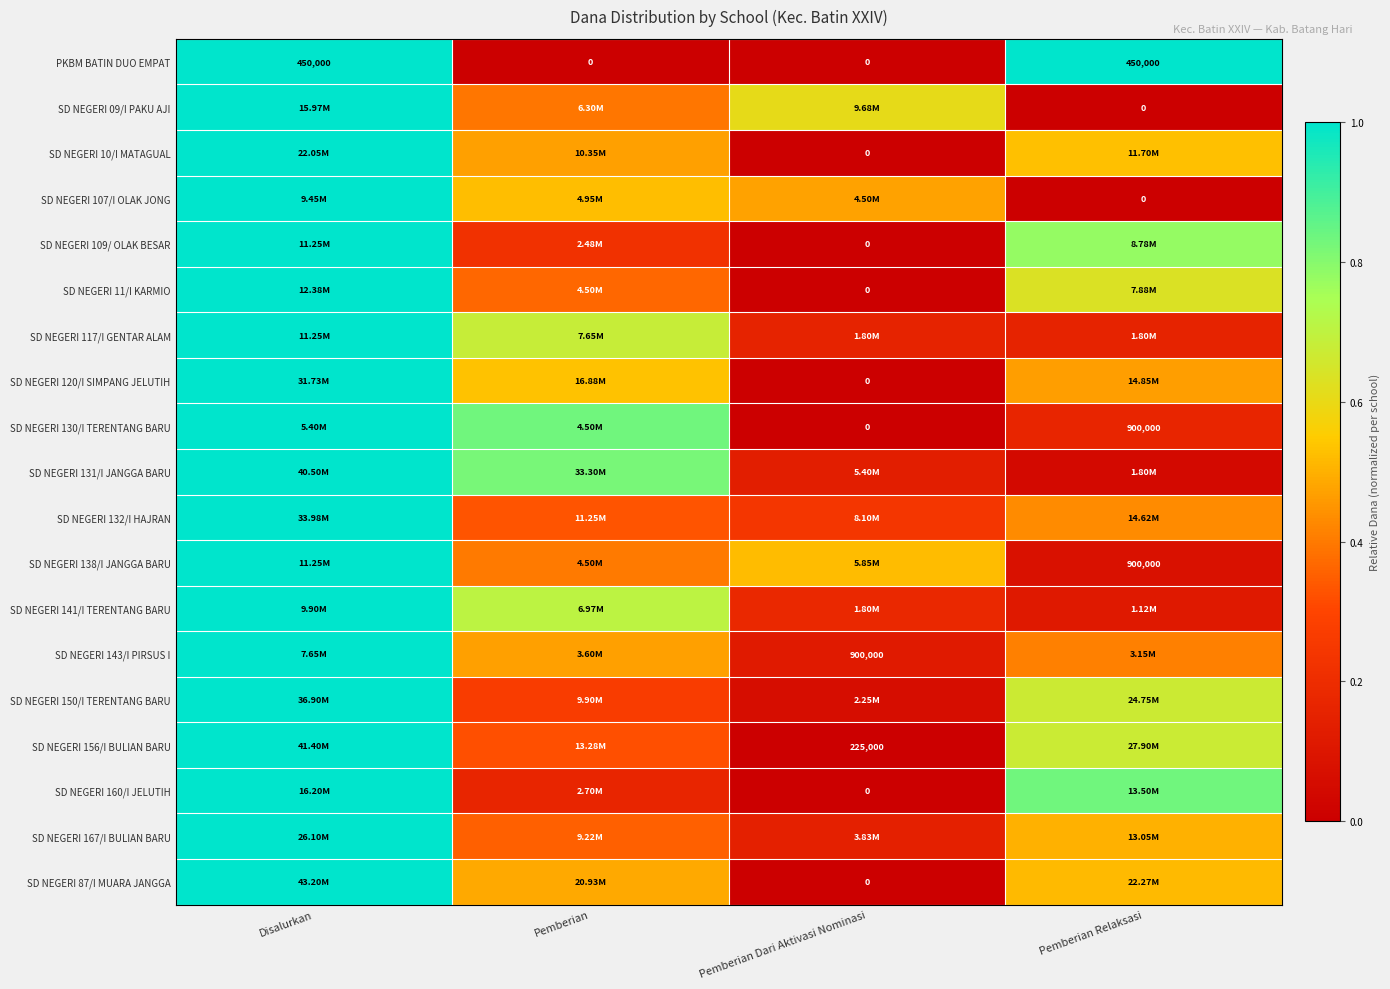

At how many categories does at least one series exceed 0?

4